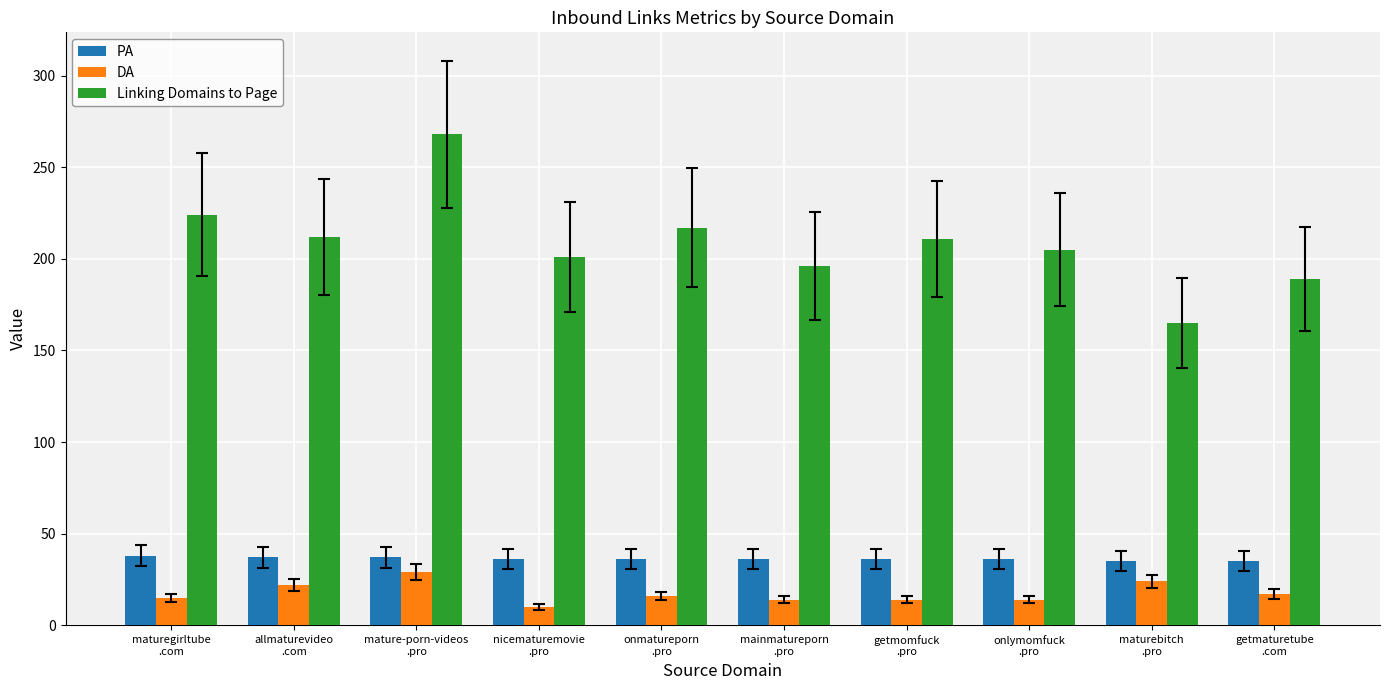

At which category does the chart reach its minimum across all series?

nicematuremovie
.pro